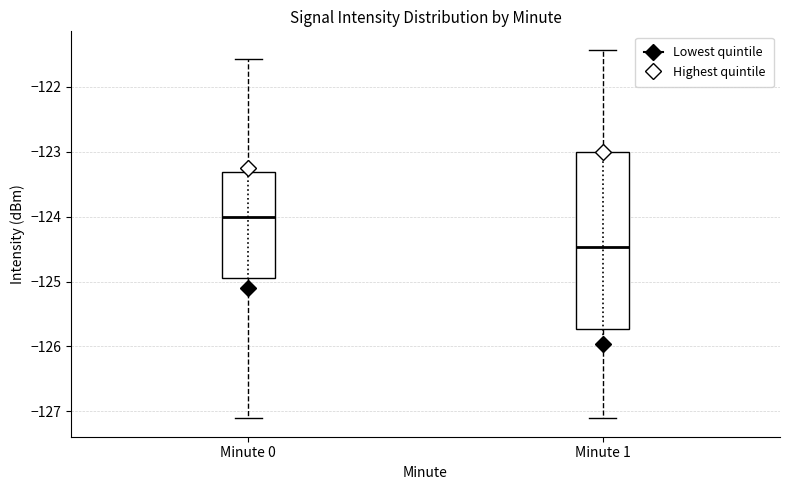

Where is the lower edge of the box for Minute 1 on the y-axis? The values are not printed on the chart, so give them approximately, as read against the axis.

-125.7